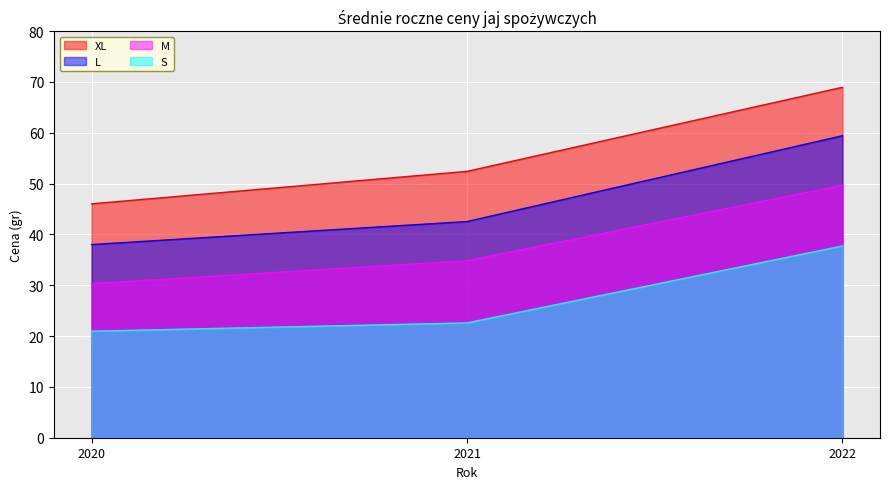

What is the sum of the L values at 2021 and 2020?

80.5